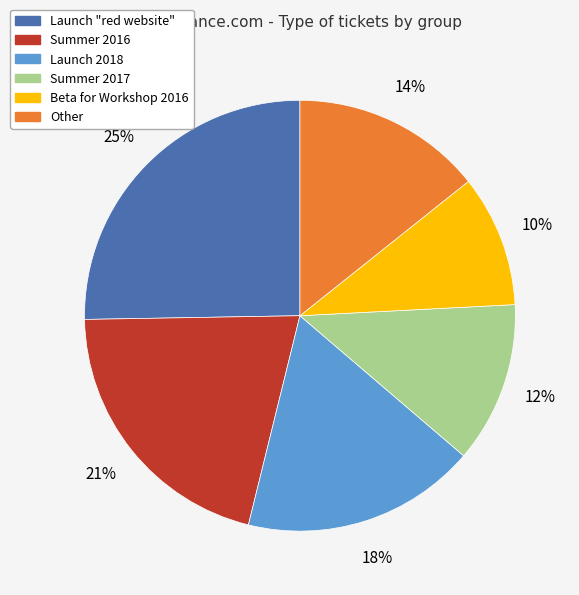

The Summer 2016 slice represents 15% of the pie. True or false?

False